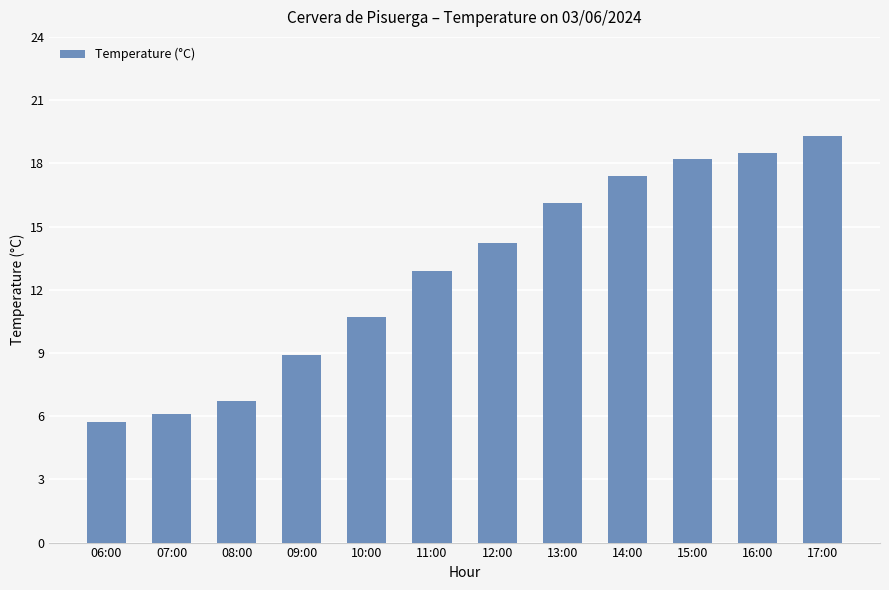

How many distinct data groups are displayed?

1